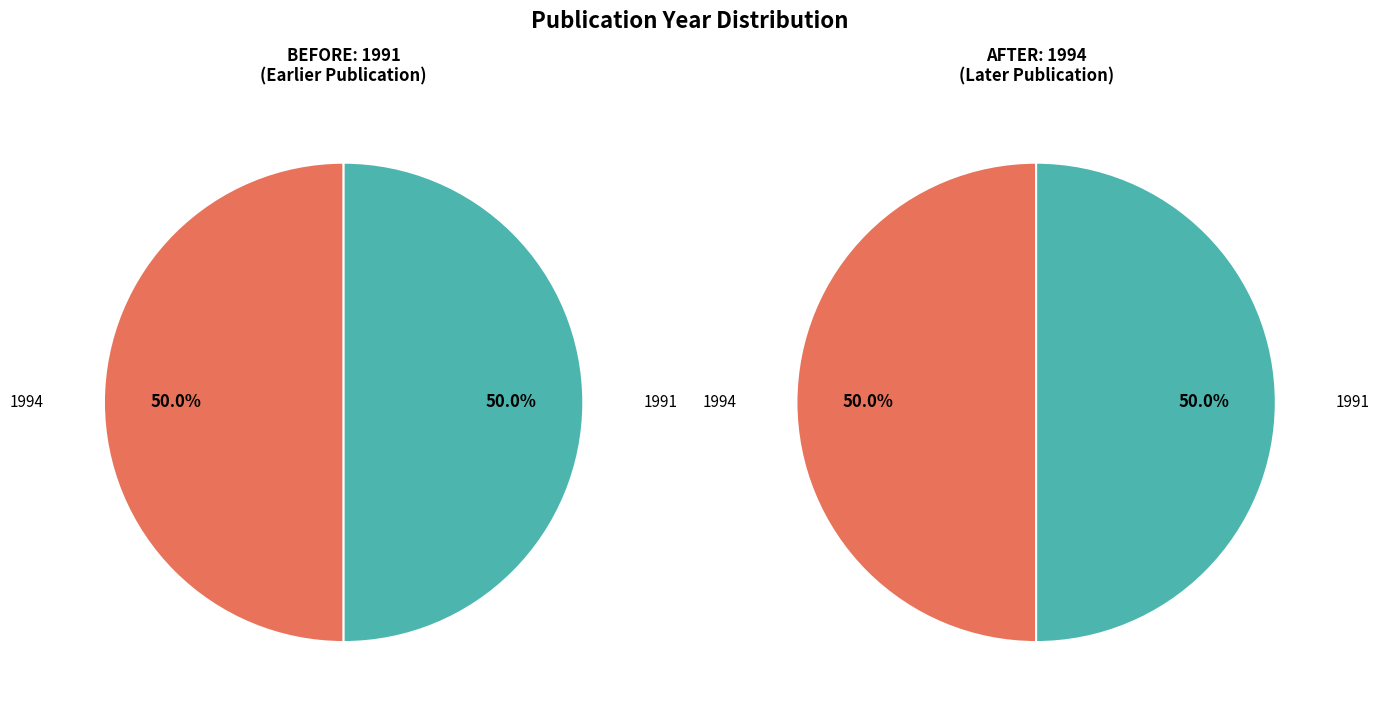

Rank the categories by value from lowest to highest.

1991, 1994